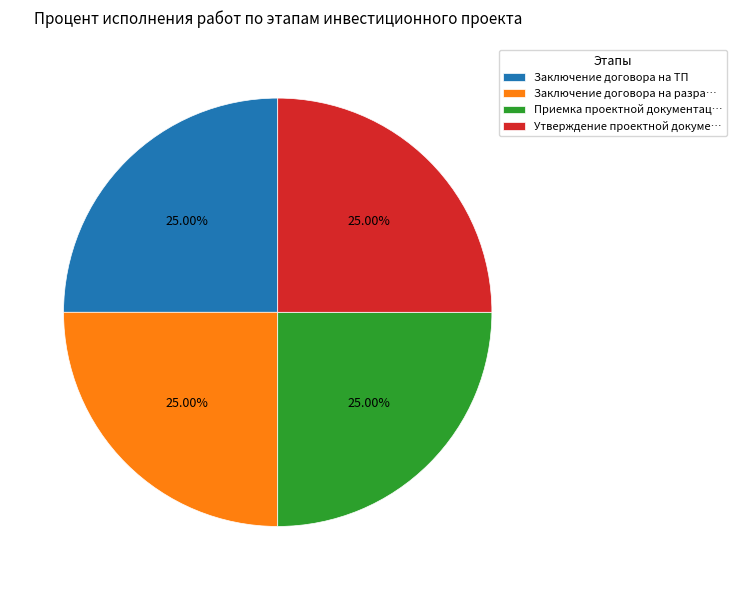

Is there any slice that represents more than half of the pie?

No